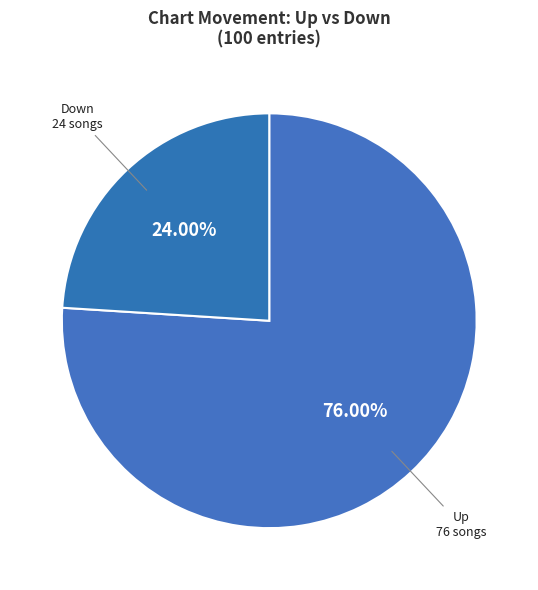

How many slices are in this pie chart?

2